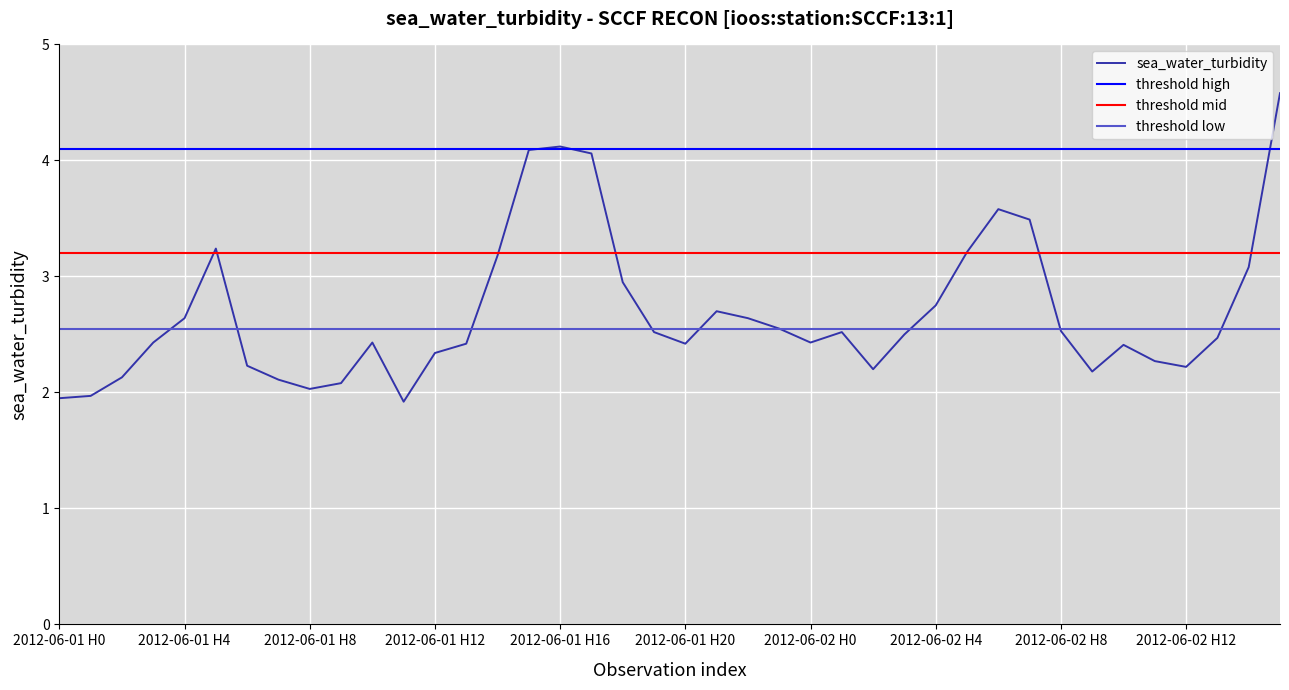

Is it true that sea_water_turbidity equals 2.5 at 2012-06-02 H8?

True